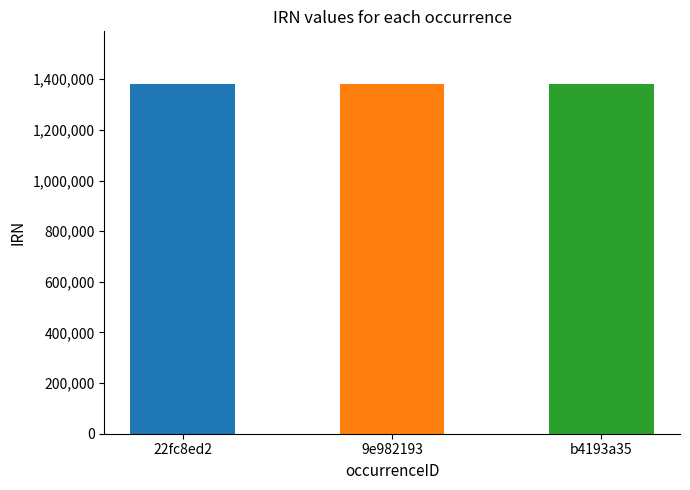

What is the maximum value shown in the chart?

1382018